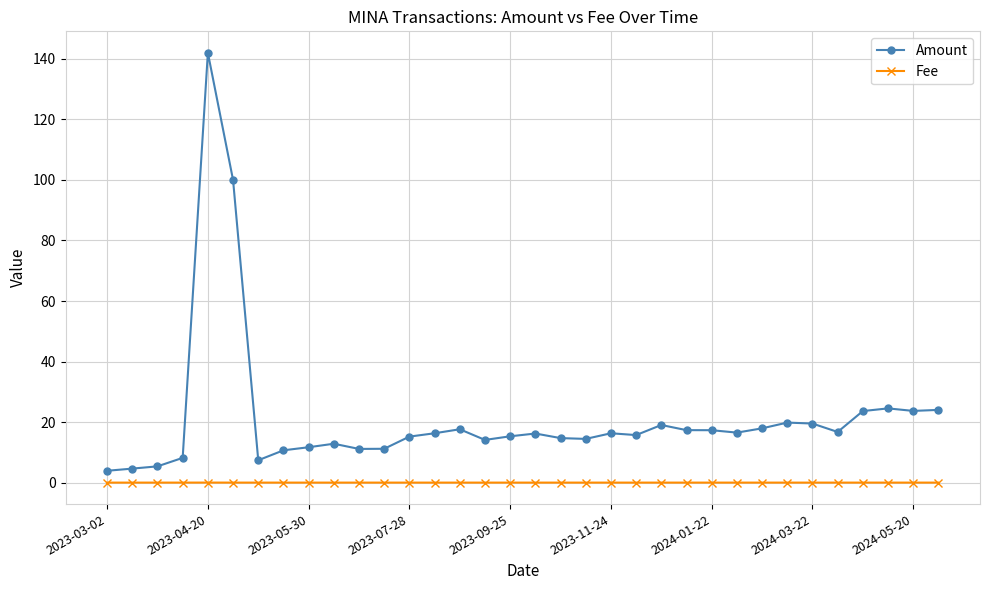

What is the value of the Amount point at the 28th from the left?

19.8